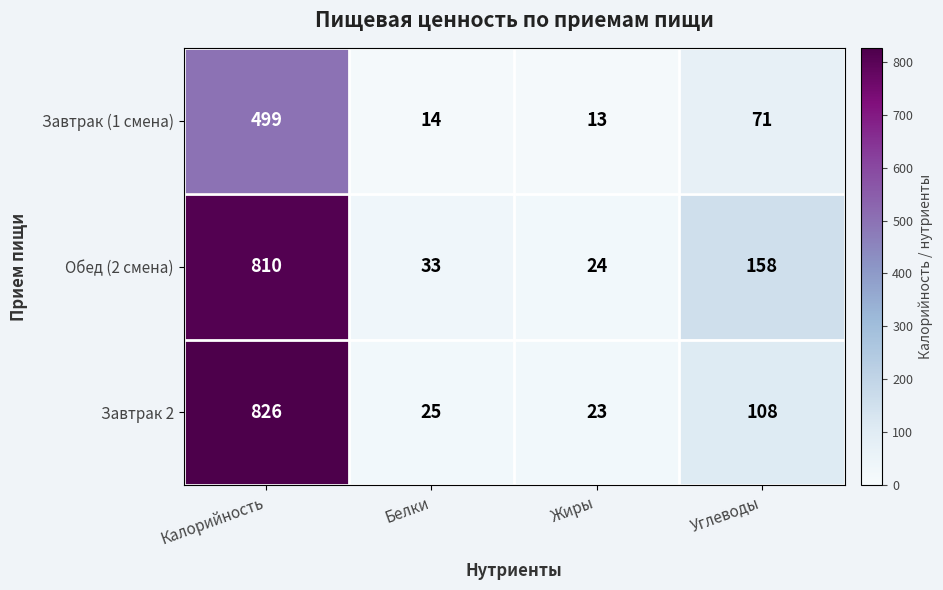

What is the lowest value of the Обед (2 смена) series?

24